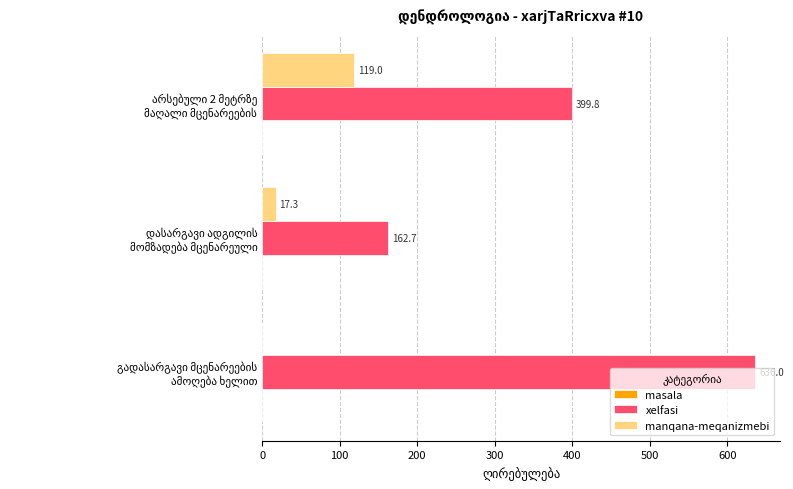

What is the maximum value for manqana-meqanizmebi?

119.0